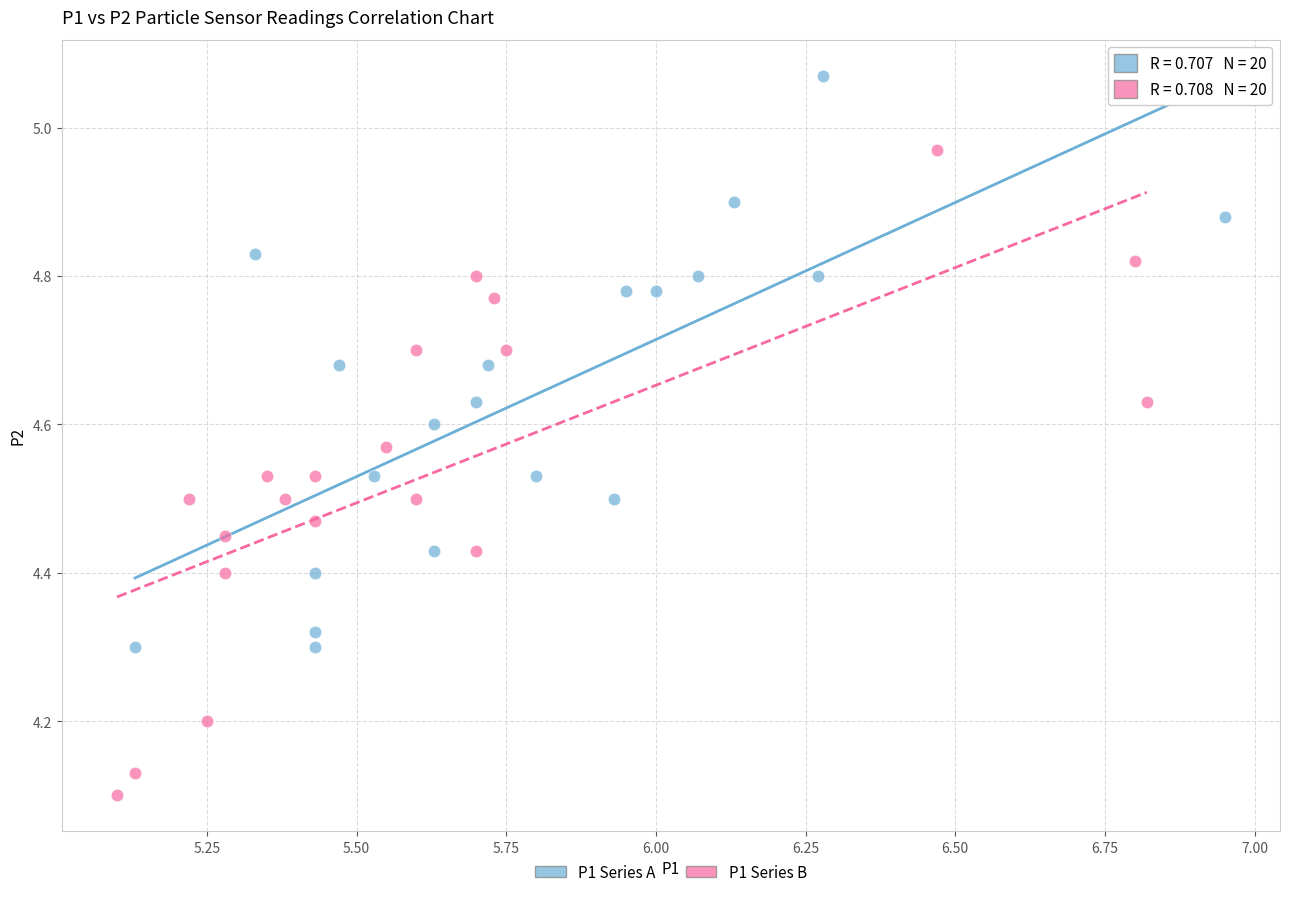

Which series reaches the maximum Y coordinate?

P1 Series A